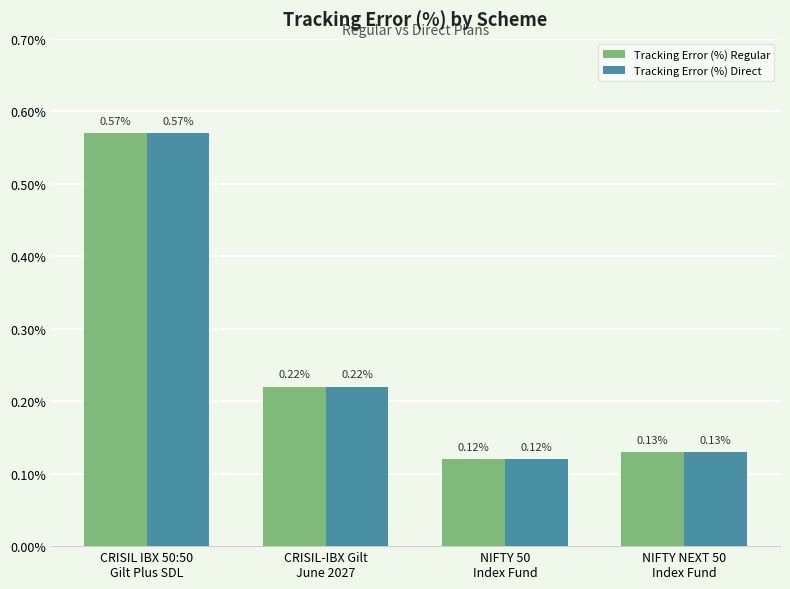

Is it true that Tracking Error (%) Direct equals 0.2 at NIFTY 50
Index Fund?

False